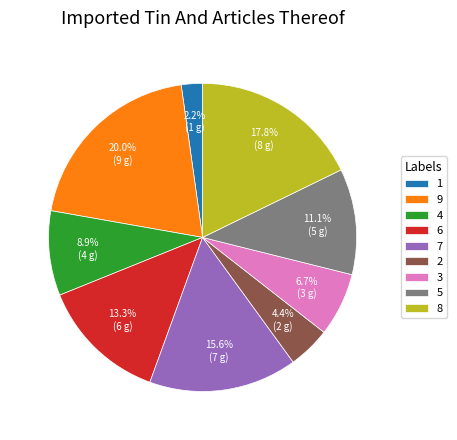

Rank the categories by value from highest to lowest.

9, 8, 7, 6, 5, 4, 3, 2, 1